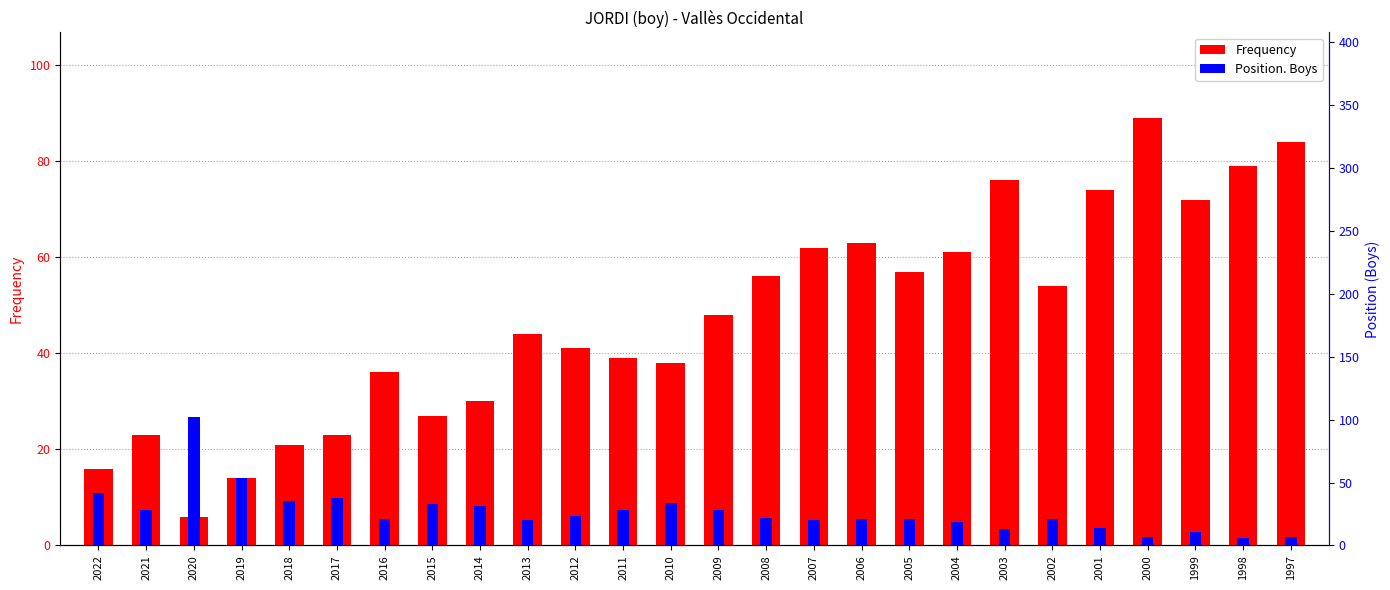

How many values in the Frequency series are below 48?

13